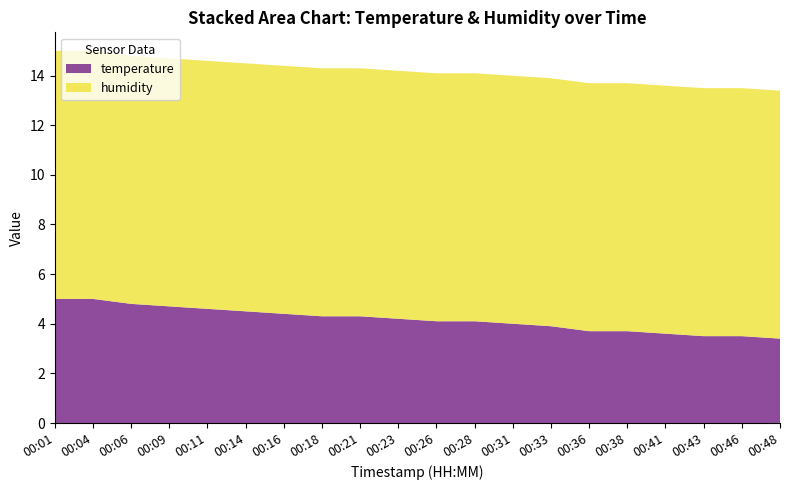

What is the difference between the maximum and minimum values in the temperature series?

1.6